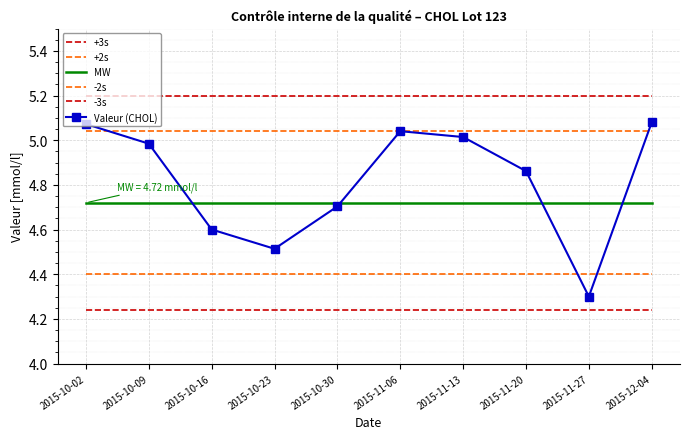

What is the total value across all series at 2015-10-02?

28.7